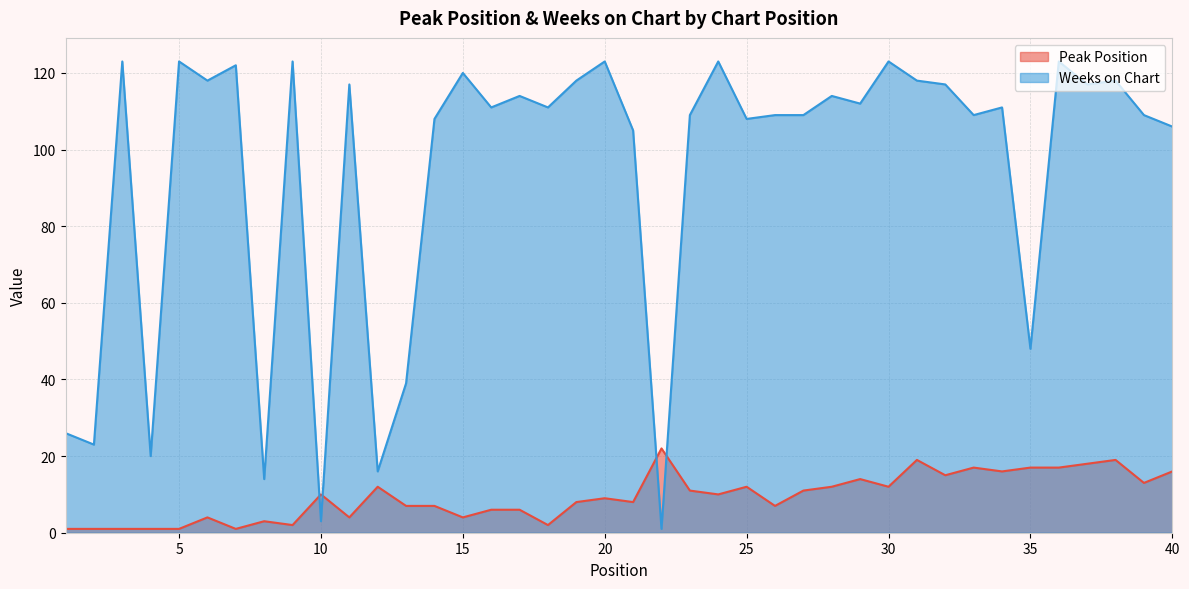

Which category has the lowest value across all series?

1